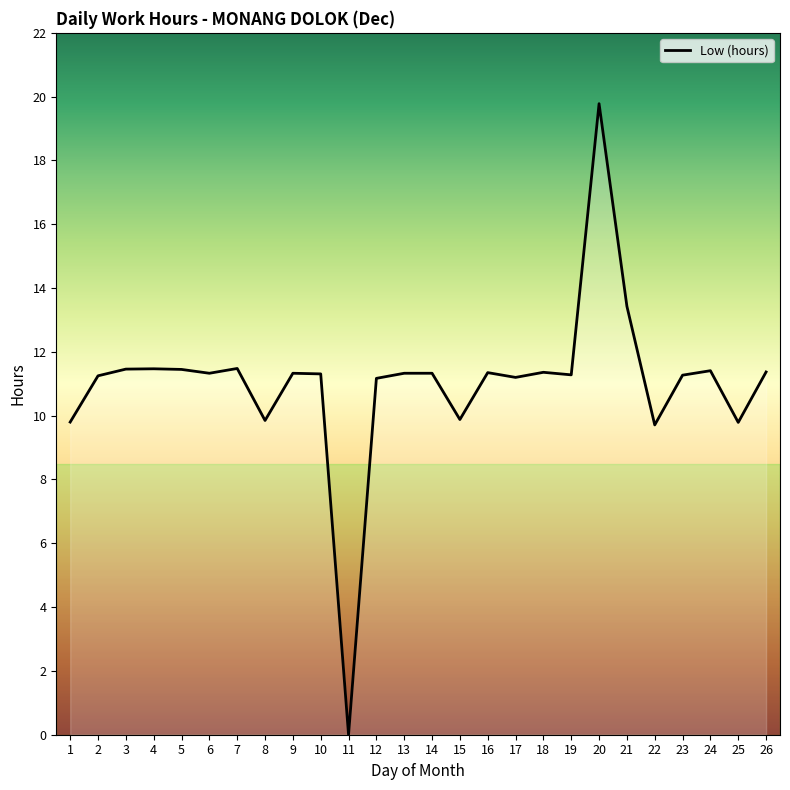

Read the value at 15.

9.9